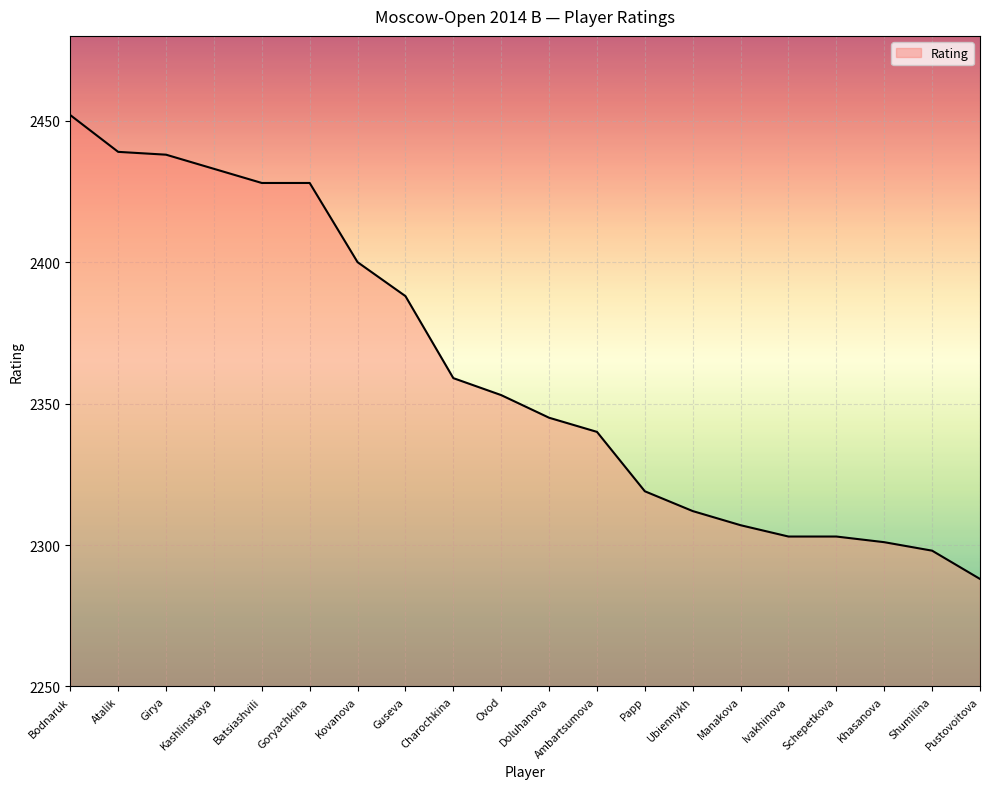

Approximately how many times larger is the value at Ovod compared to Papp?

1.0